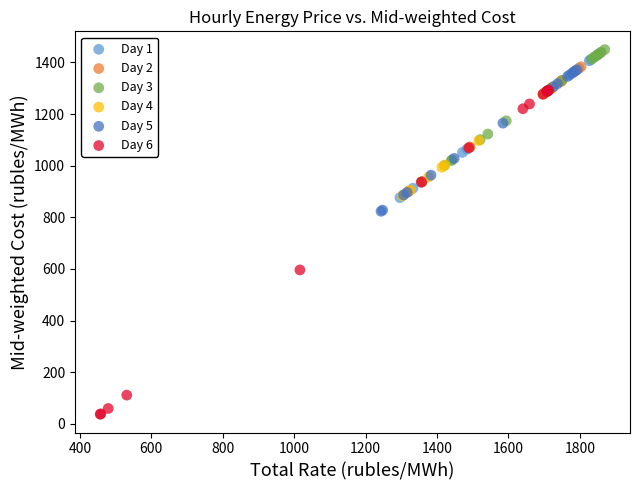

Which series contains the lowest Y value?

Day 6